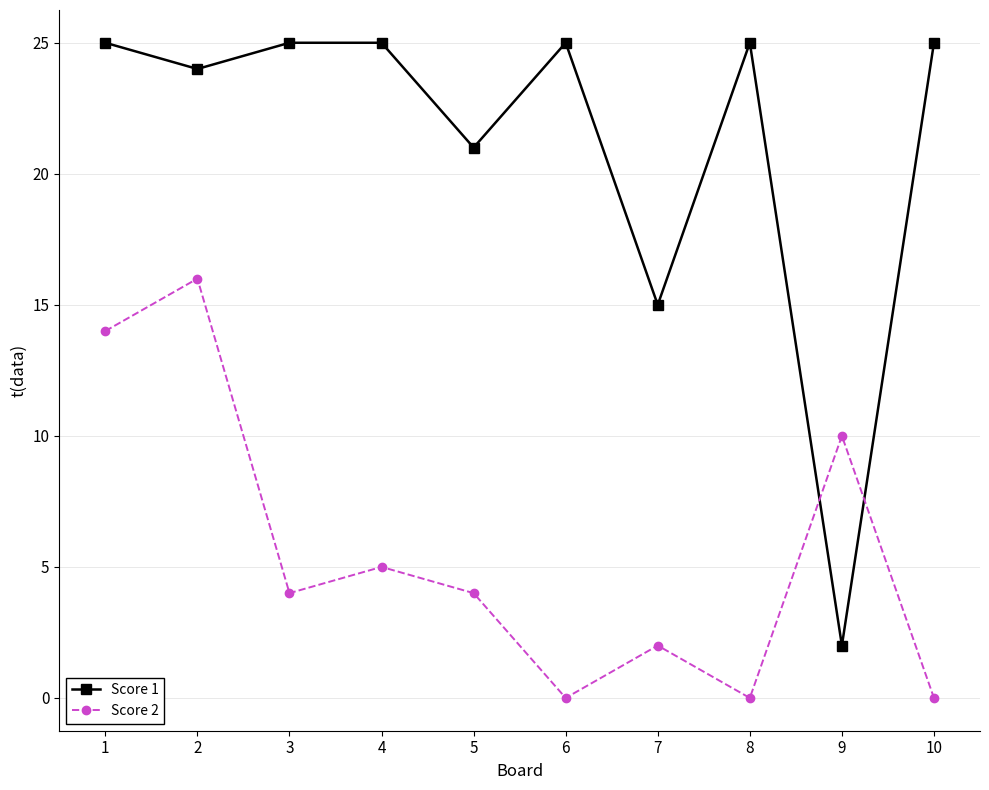

What is the maximum value shown in the chart?

25